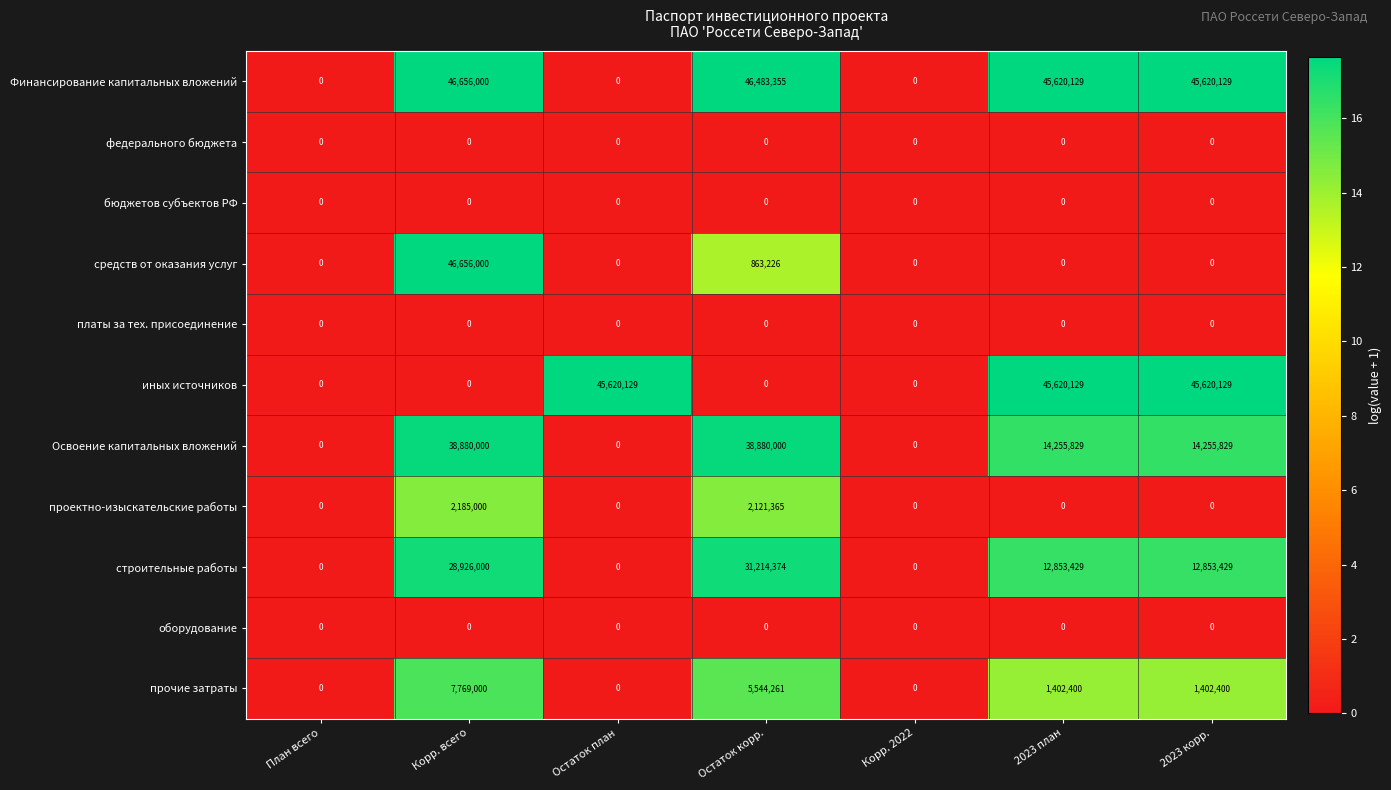

Where does the строительные работы series first go above 12853429?

Корр. всего